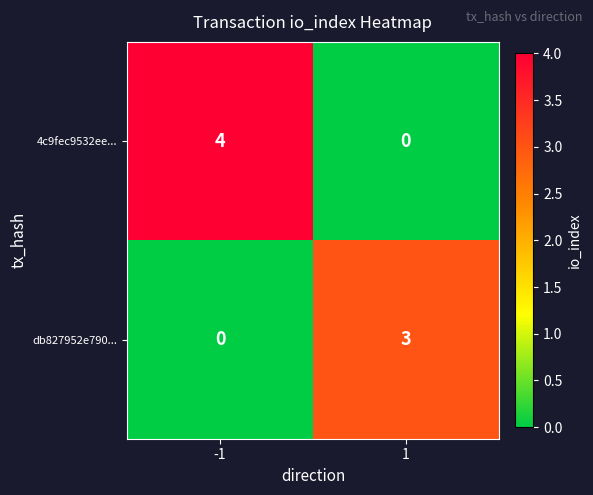

What is the greatest value displayed?

4